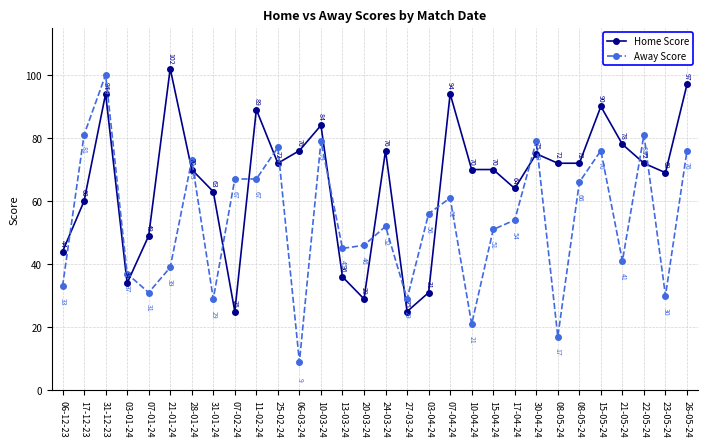

Between 26-05-24 and 07-01-24, which is larger?

26-05-24